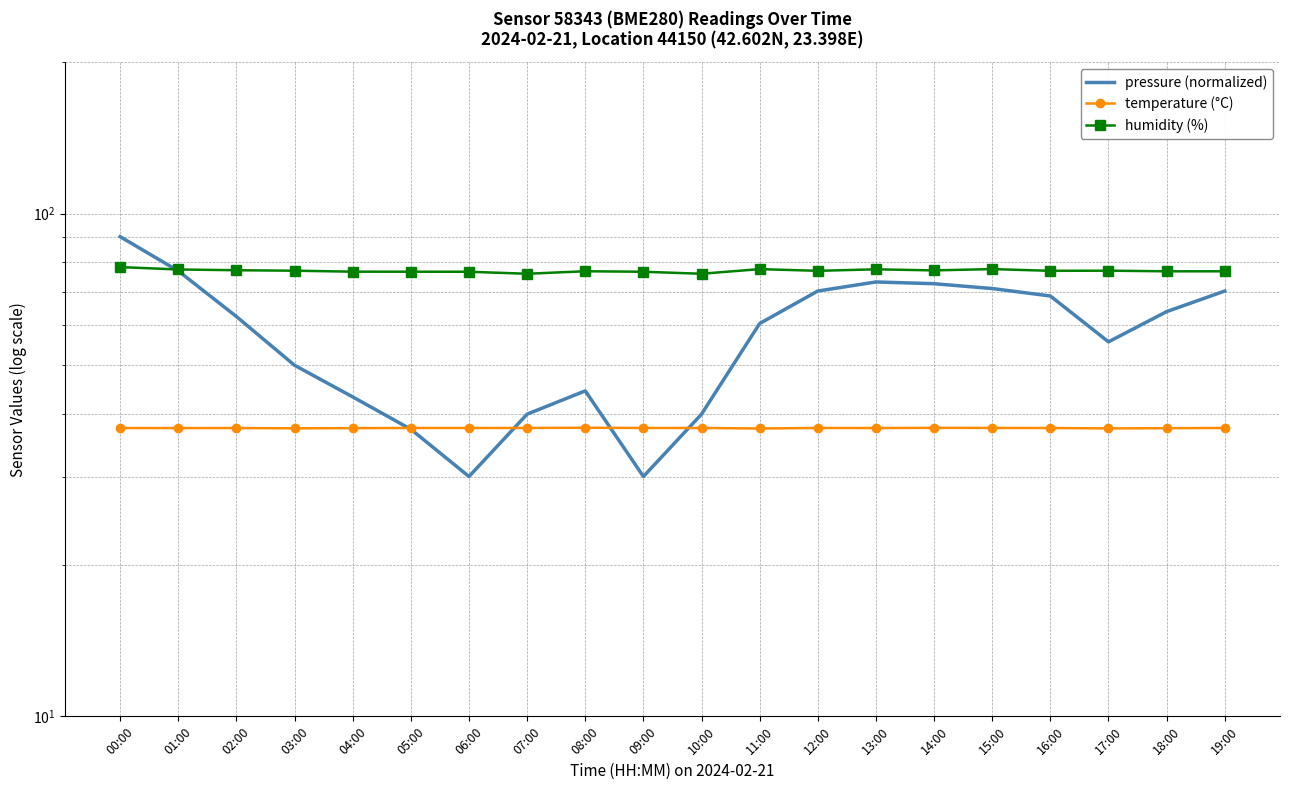

Reading left to right, extract all data points from this chart.

pressure (normalized): 90.0	76.9	62.4	49.9	43.2	37.2	30.0	39.9	44.4	30.0	39.9	60.5	70.2	73.1	72.6	71.0	68.6	55.6	63.8	70.2
temperature (°C): 37.5	37.5	37.5	37.4	37.4	37.5	37.5	37.5	37.5	37.5	37.5	37.4	37.5	37.5	37.5	37.5	37.5	37.4	37.4	37.5
humidity (%): 78.3	77.4	77.2	77.0	76.7	76.7	76.6	75.9	76.8	76.6	75.9	77.6	77.0	77.5	77.1	77.6	77.0	77.0	76.8	76.8